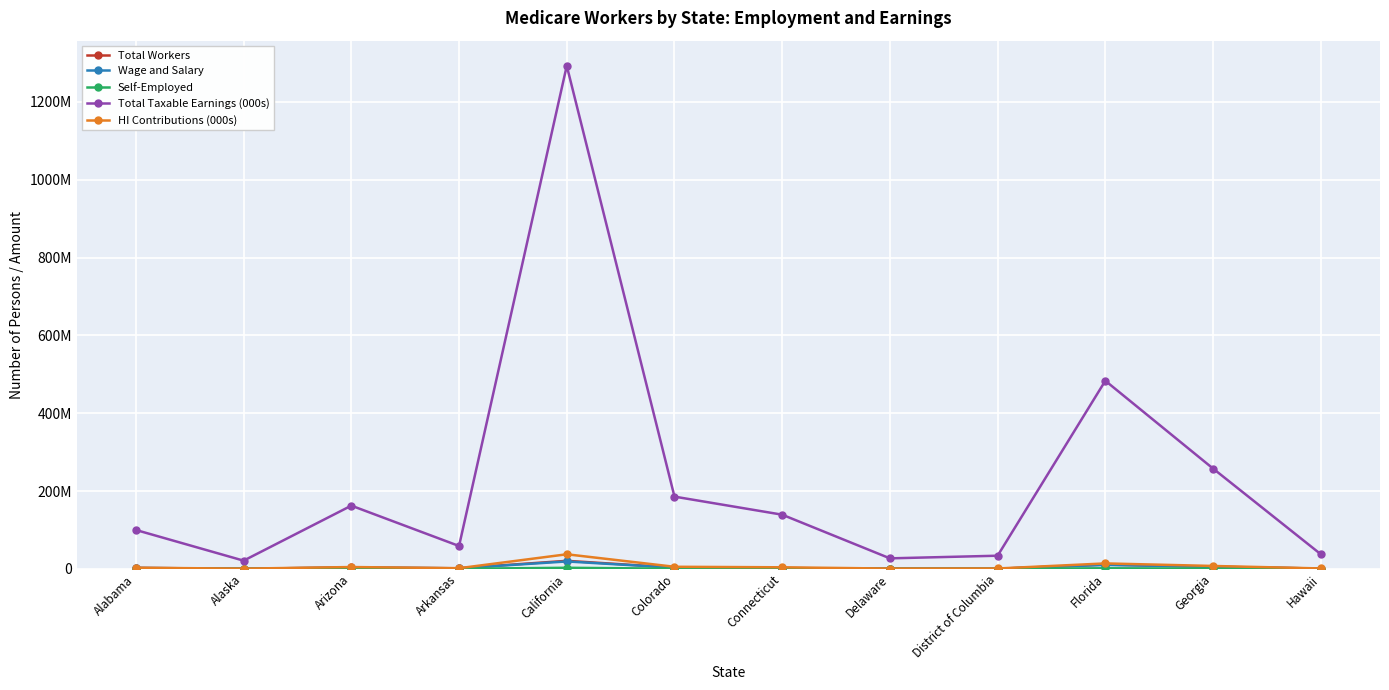

What is the total value across all series at Delaware?

28924197